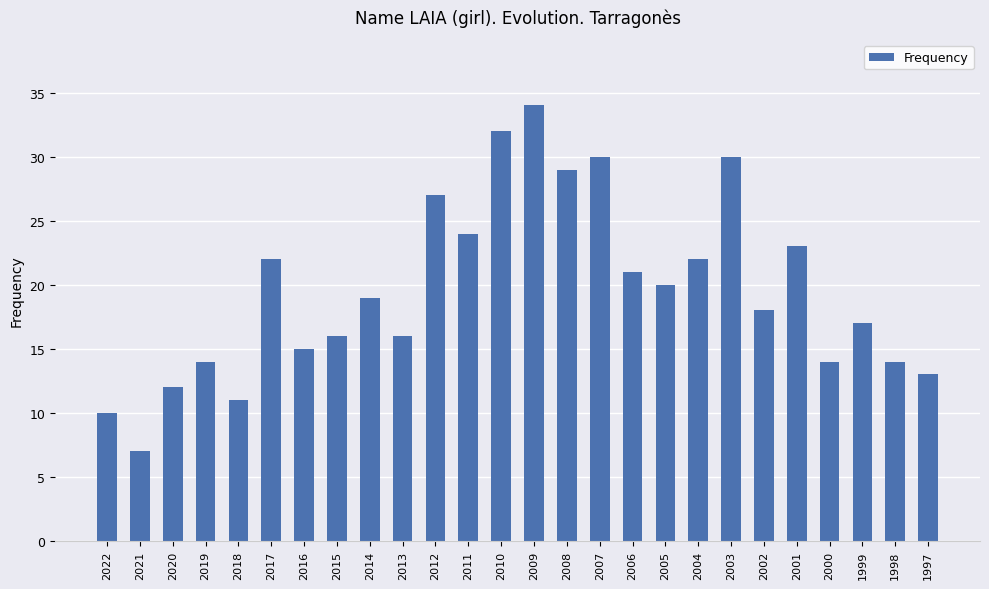

Reading left to right, extract all data points from this chart.

10	7	12	14	11	22	15	16	19	16	27	24	32	34	29	30	21	20	22	30	18	23	14	17	14	13